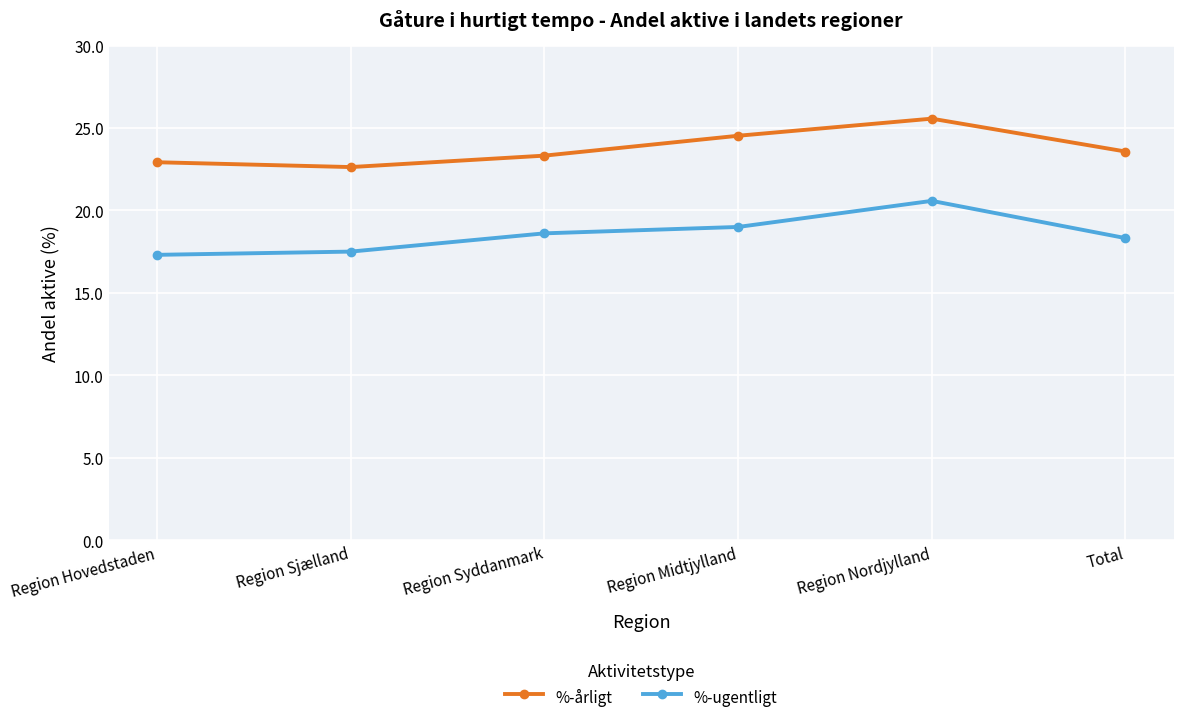

Reading left to right, transcribe all the data shown in this chart.

%-årligt: 22.9	22.6	23.3	24.5	25.6	23.6
%-ugentligt: 17.3	17.5	18.6	19.0	20.6	18.3